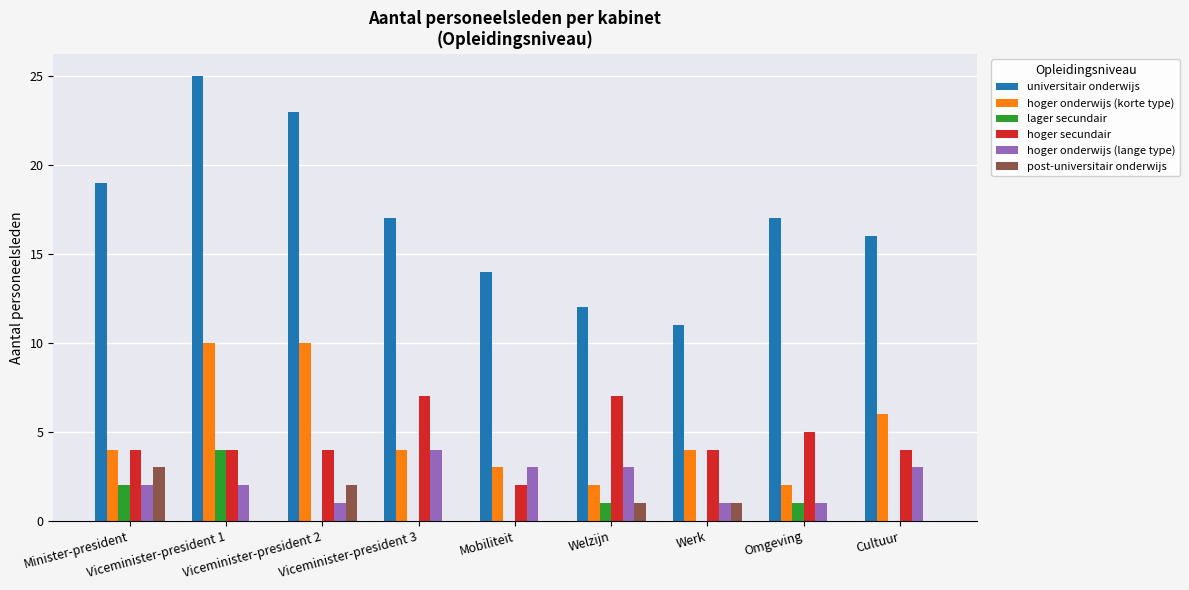

What is the greatest value displayed?

25